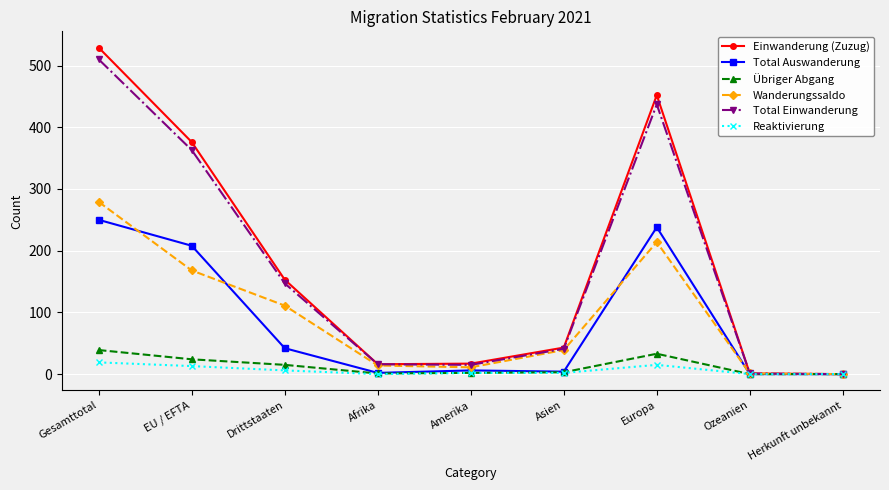

How many lines are shown in the chart?

6